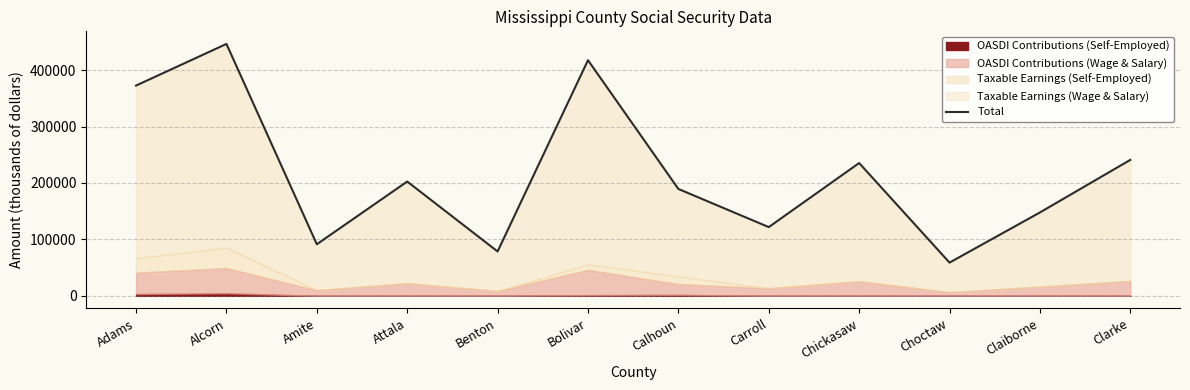

At which label does the data first exceed 202558?

Adams